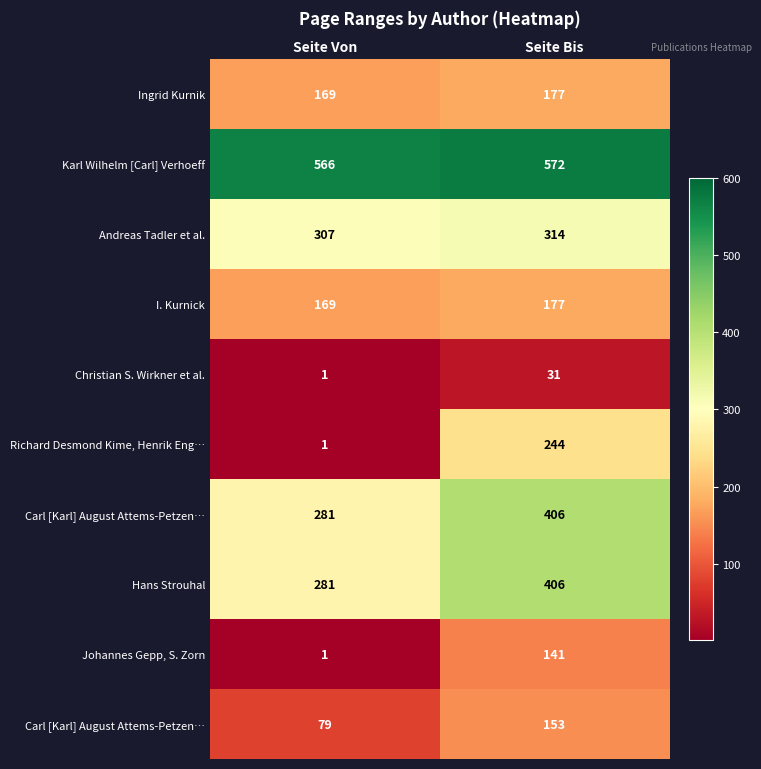

At how many categories does at least one series exceed 165?

2